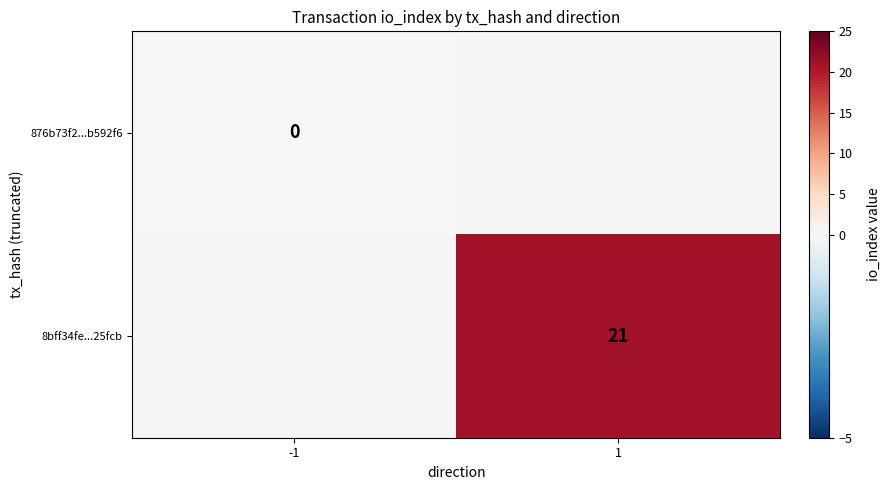

The value of 8bff34fe...25fcb at 1 is 21. True or false?

True